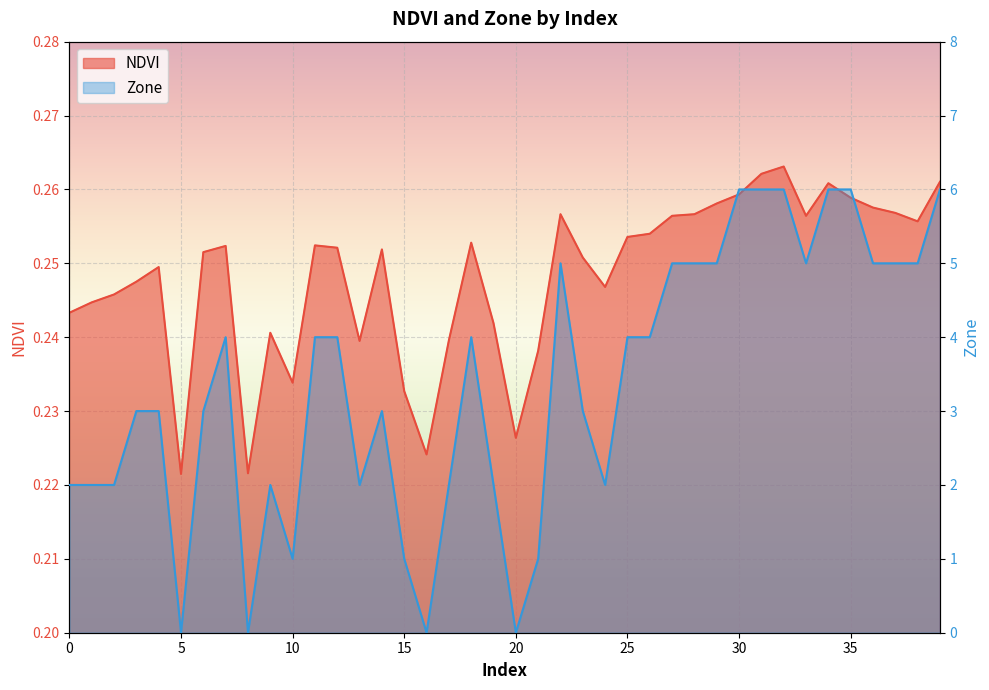

What is the average value of the NDVI series?

0.2